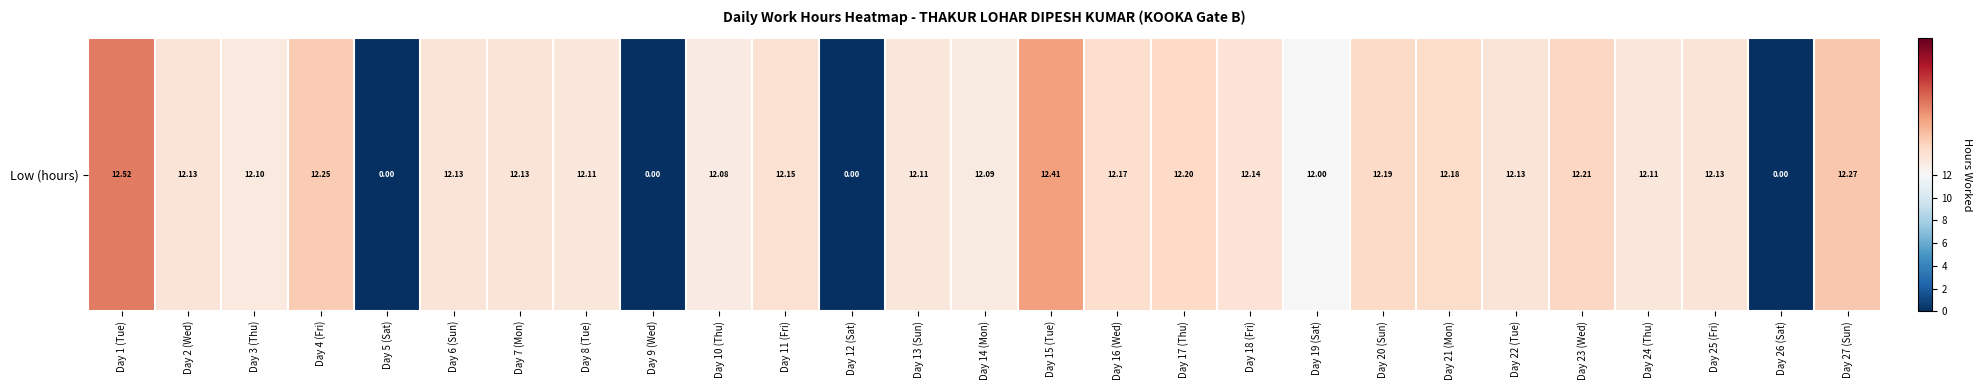

Which label corresponds to the smallest value in the chart?

Day 5 (Sat)